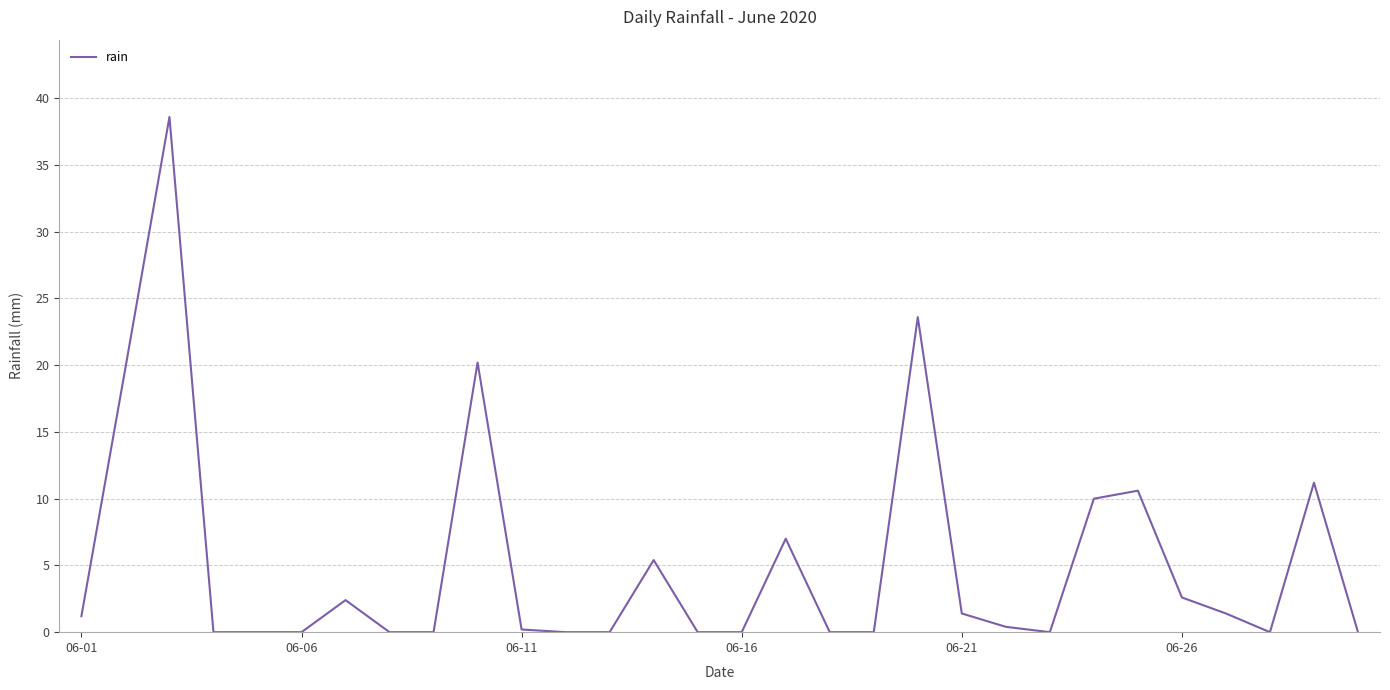

What is the difference between the maximum and minimum values?

38.6